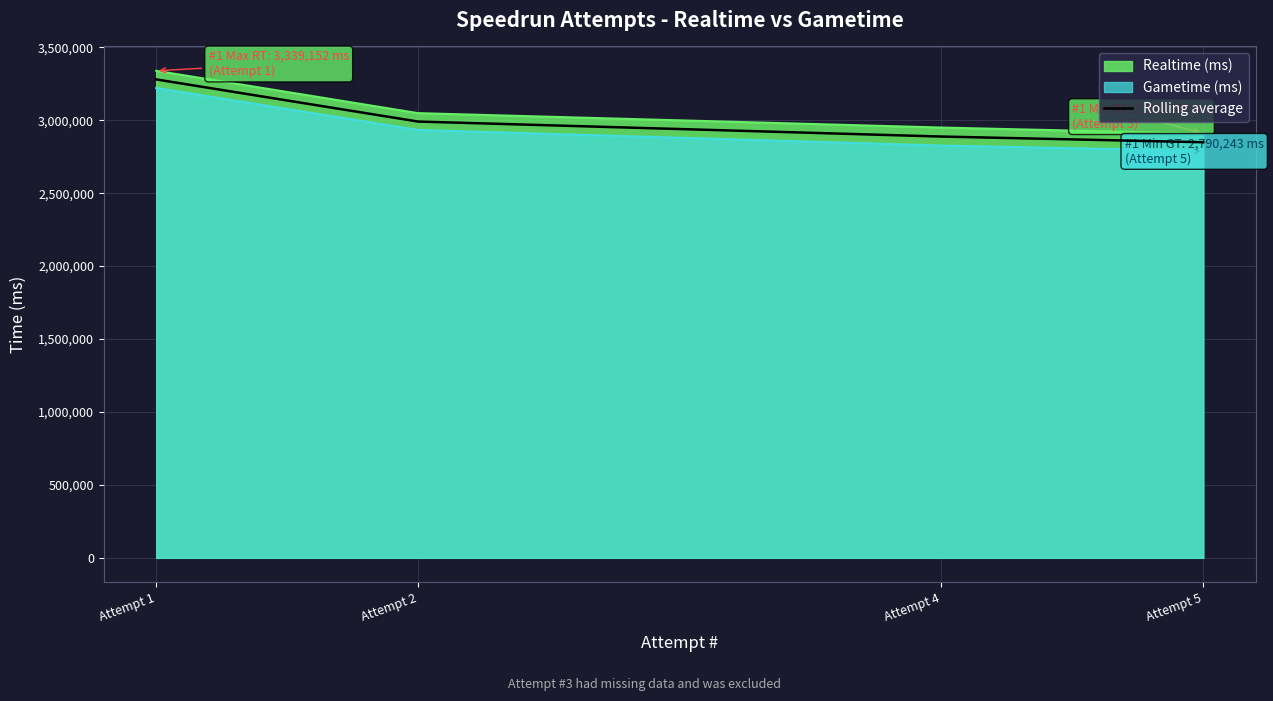

The chart shows a value of 2849340.5 at Attempt 5. True or false?

True